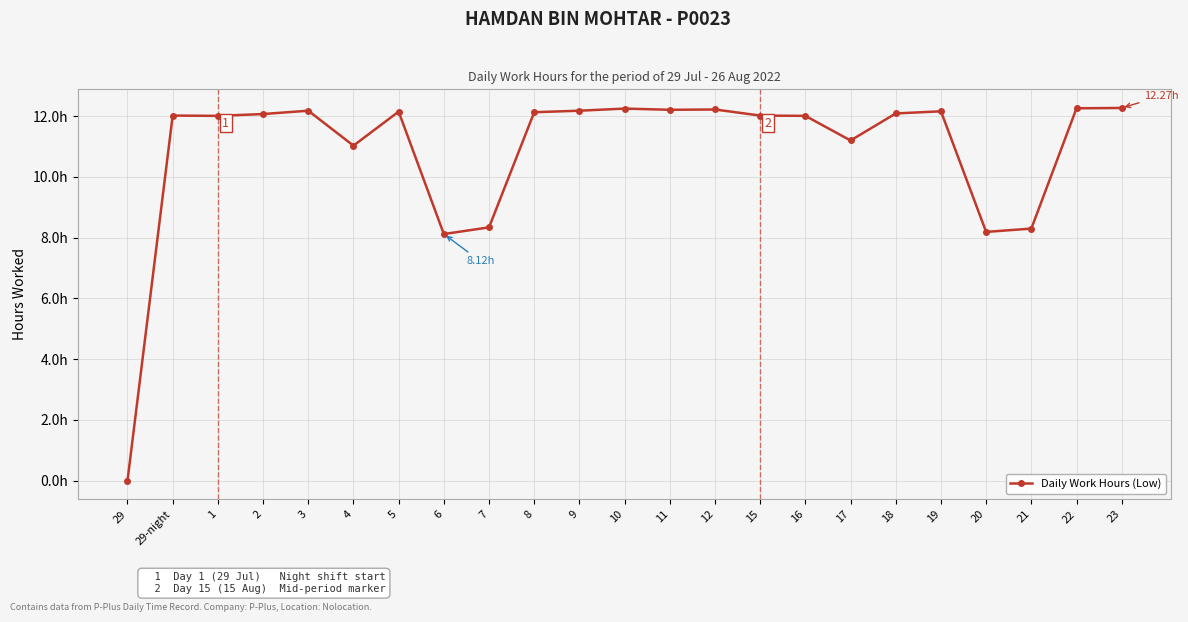

What is the average value?

10.8